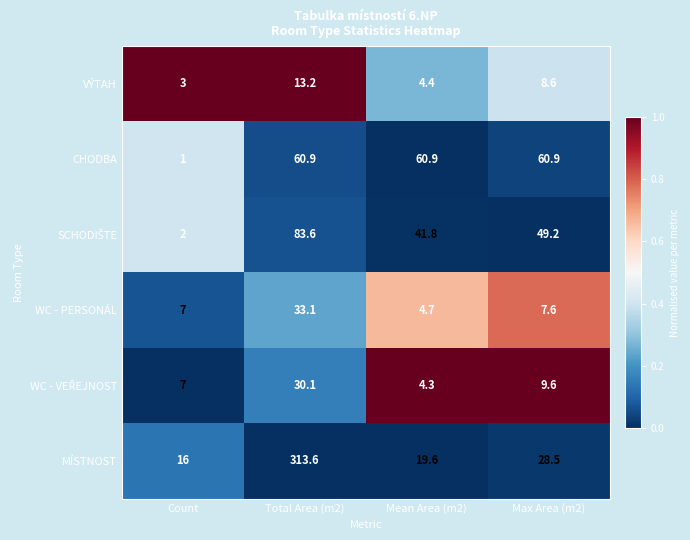

Which series has the largest total across all categories?

MÍSTNOST